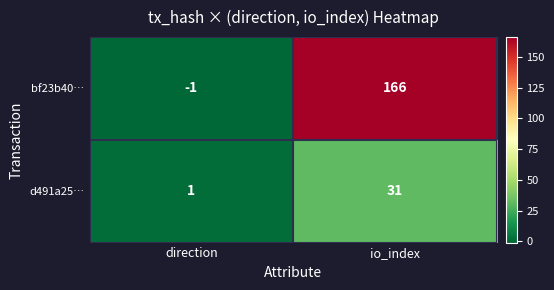

Rank the series by their maximum value, from highest to lowest.

bf23b40…, d491a25…